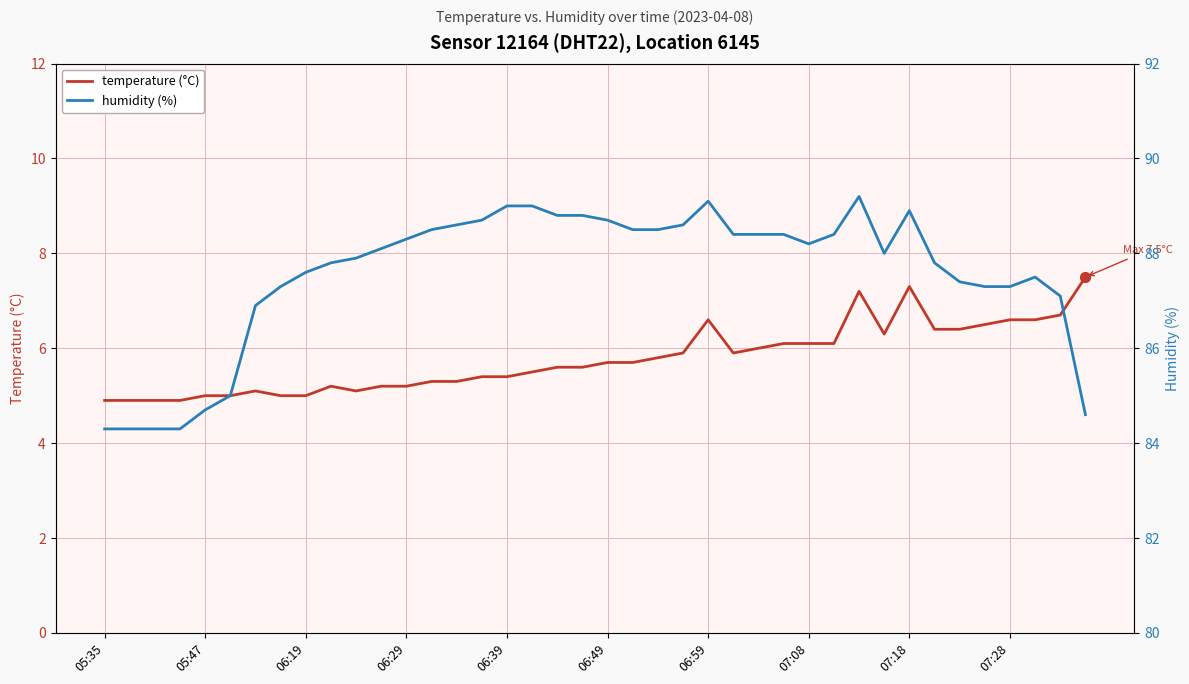

Which series contains the lowest Y value?

temperature (°C)